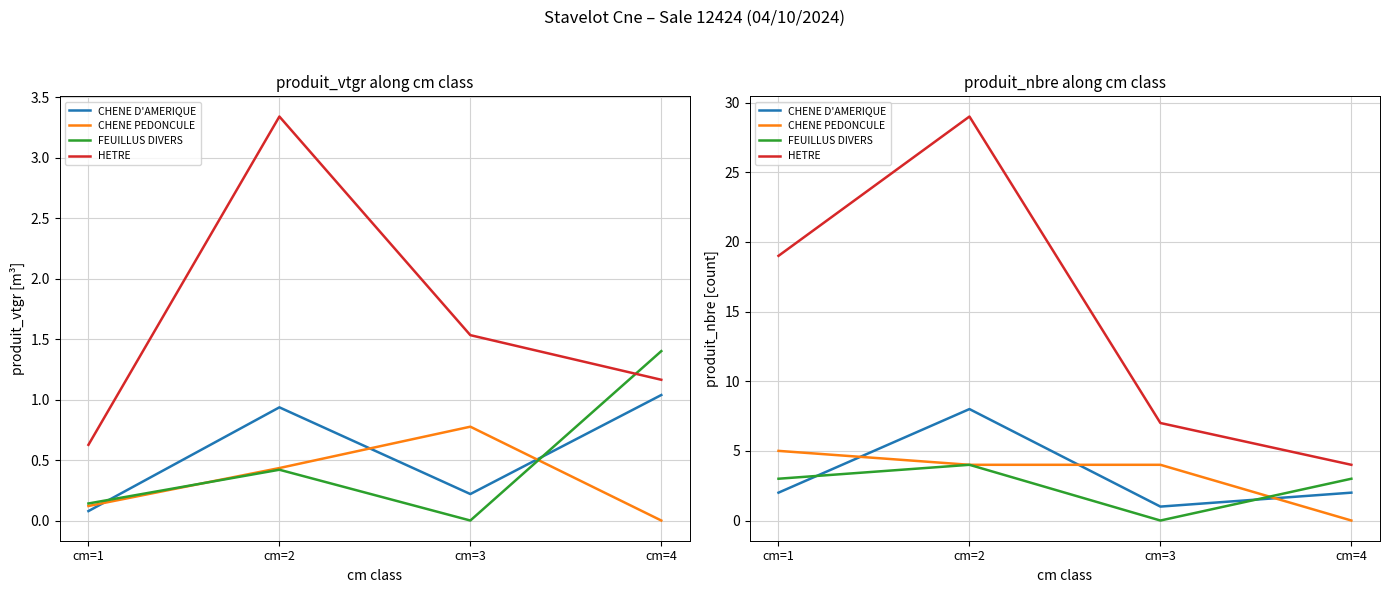

True or false: HETRE and CHENE D'AMERIQUE cross at least once.

False